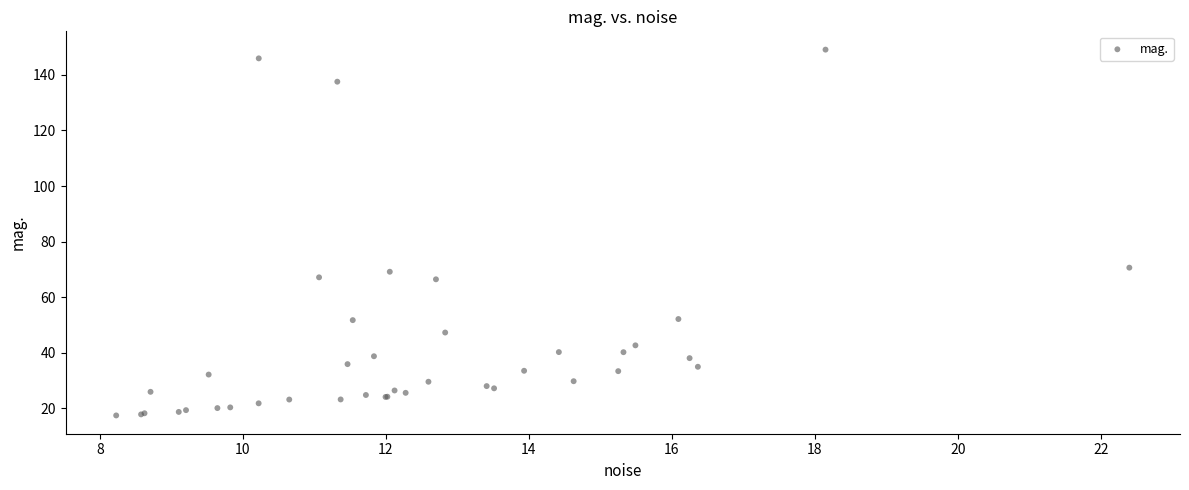

What Y value in the scatter plot is closest to 83?

70.6